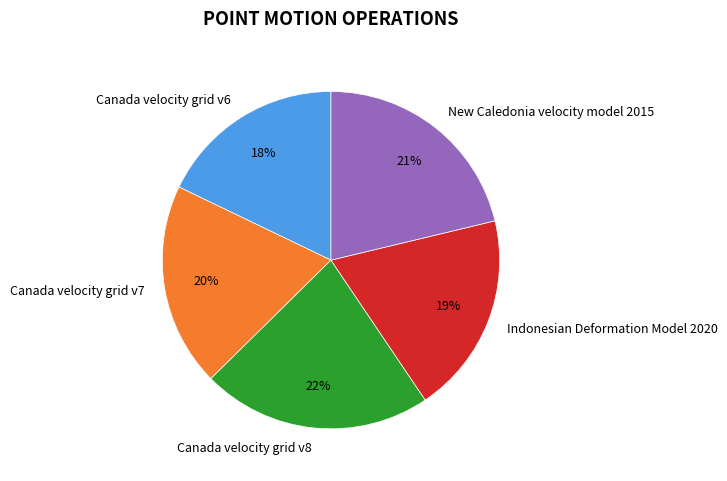

Is the sum of New Caledonia velocity model 2015 and Canada velocity grid v7 greater than half?

No